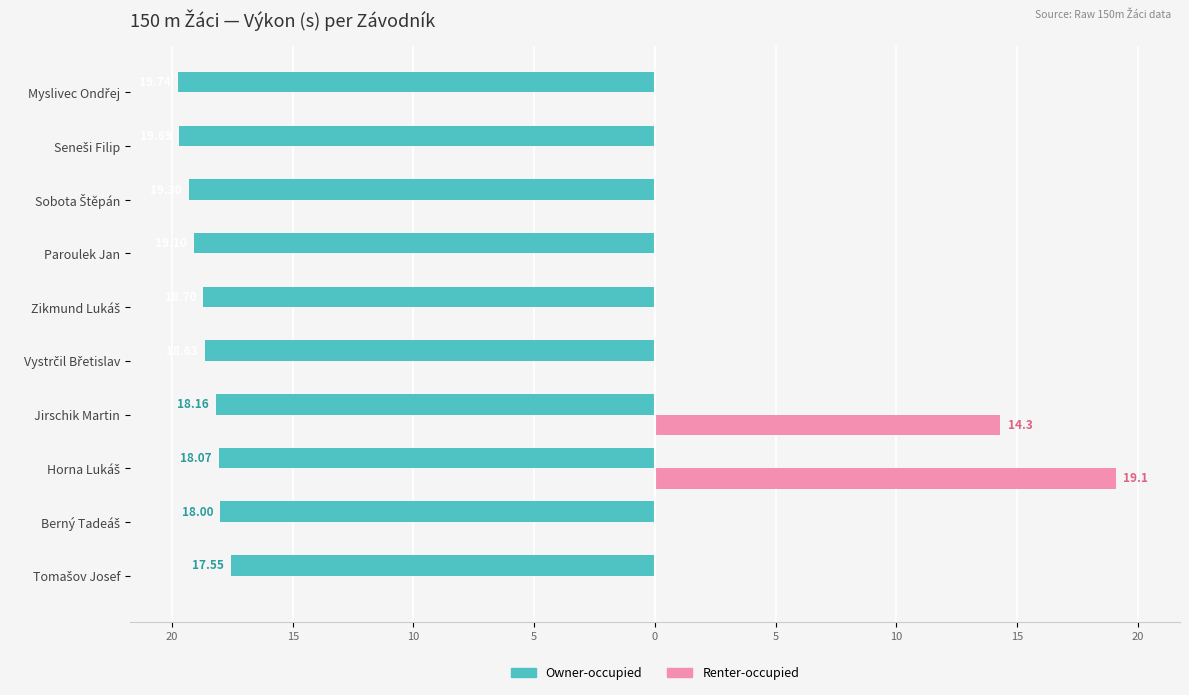

What are all the series names shown in the legend?

Owner-occupied, Renter-occupied